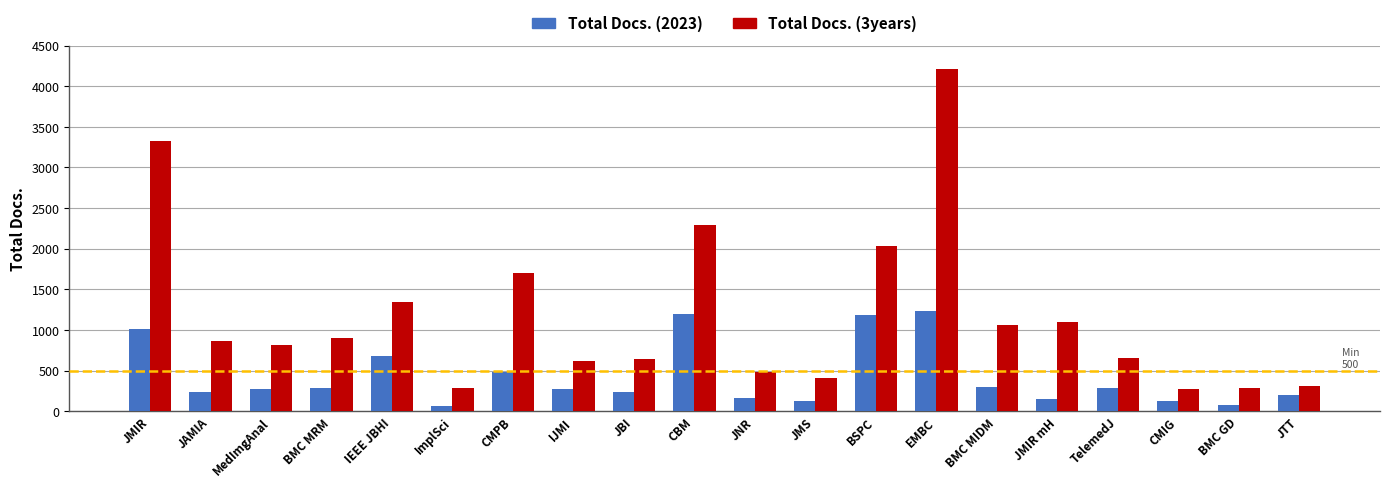

What is the label of the 8th bar from the right?

BSPC